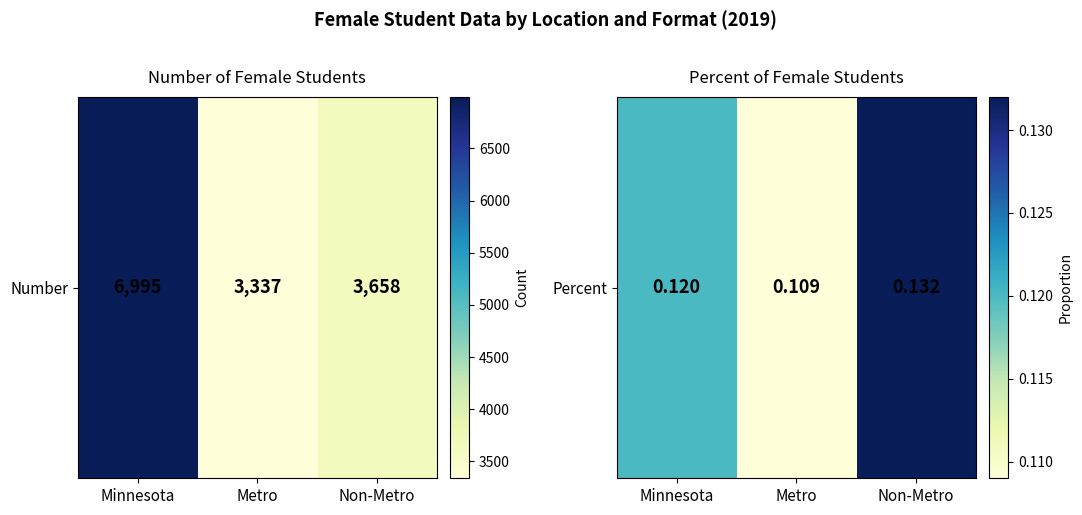

At which label is the value closest to 0?

Metro